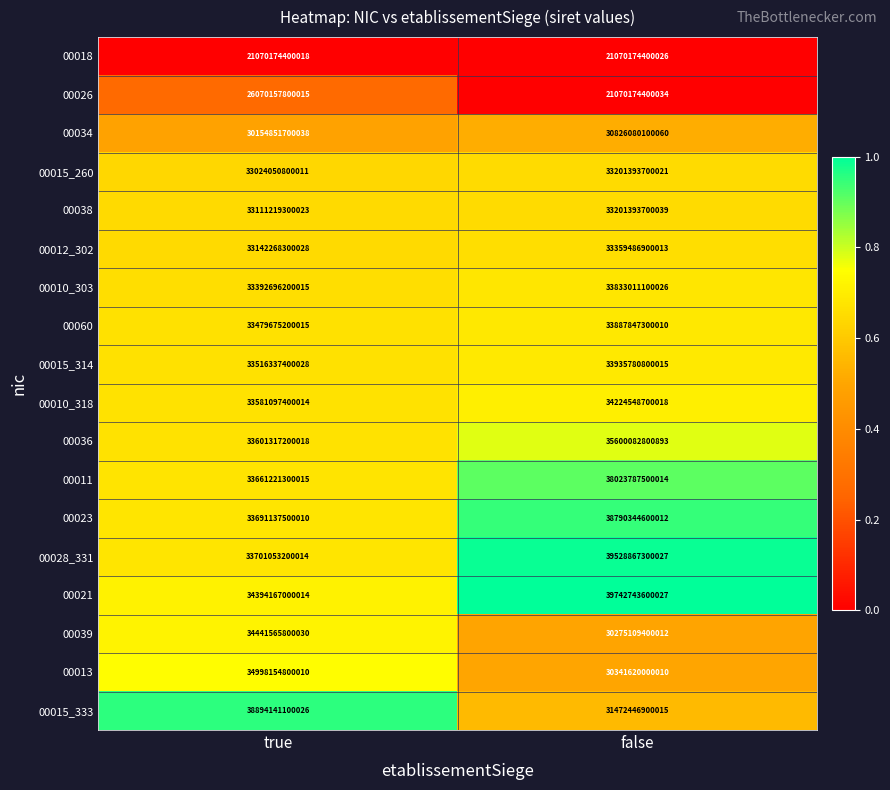

Which series has the largest total across all categories?

00021